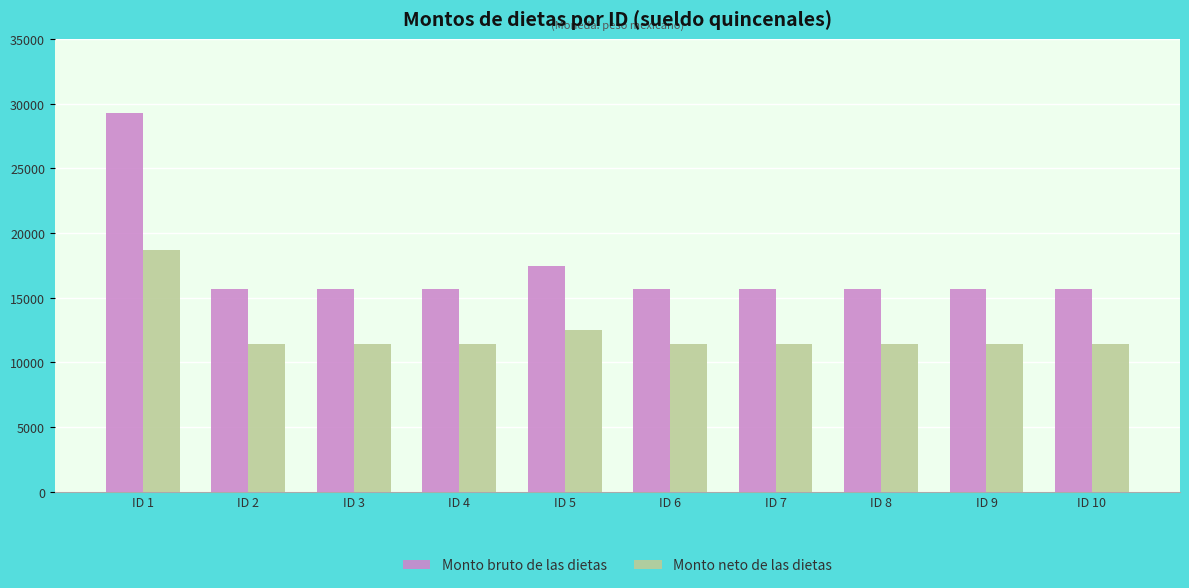

The value of Monto bruto de las dietas at ID 4 is 15655.4. True or false?

True